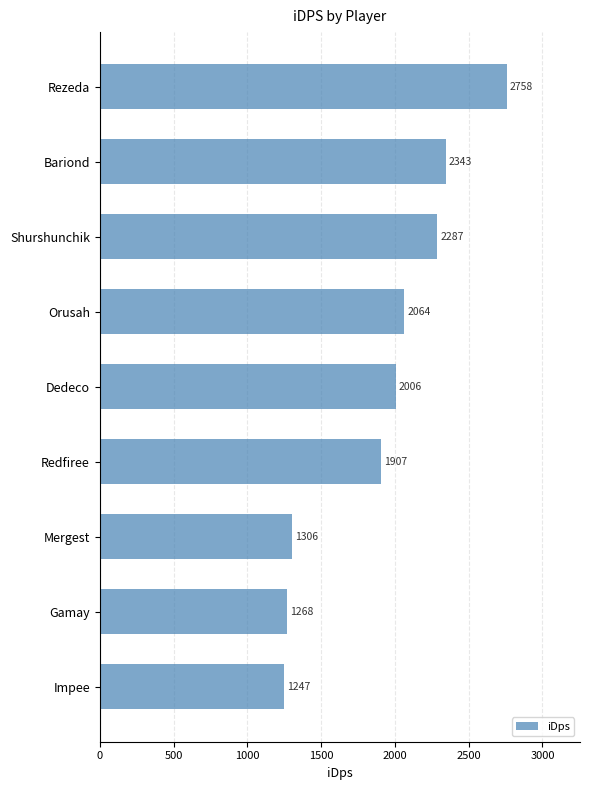

Rank the categories by value from lowest to highest.

Impee, Gamay, Mergest, Redfiree, Dedeco, Orusah, Shurshunchik, Bariond, Rezeda